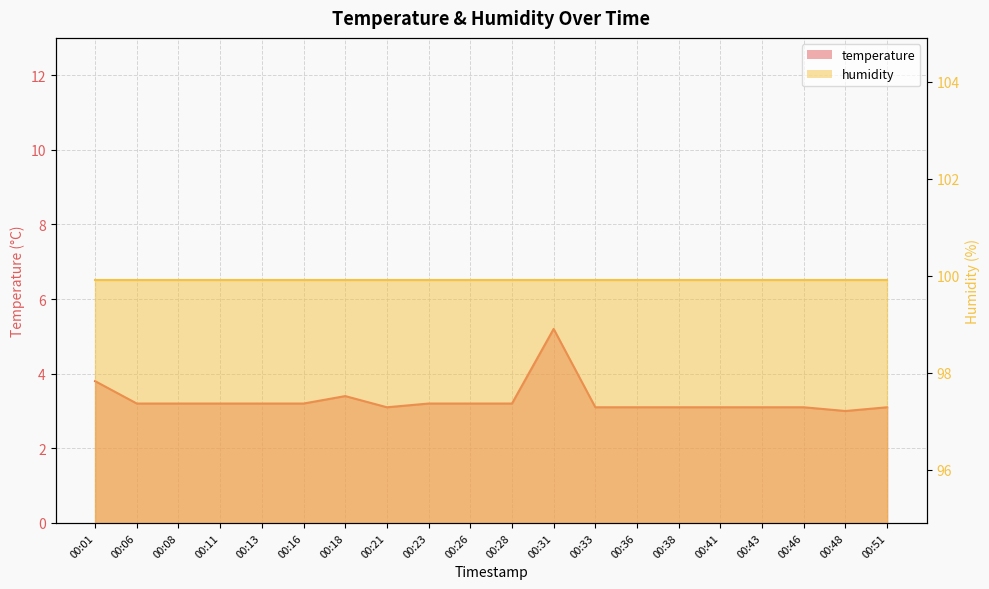

The chart shows a value of 3.2 at 00:06. True or false?

True